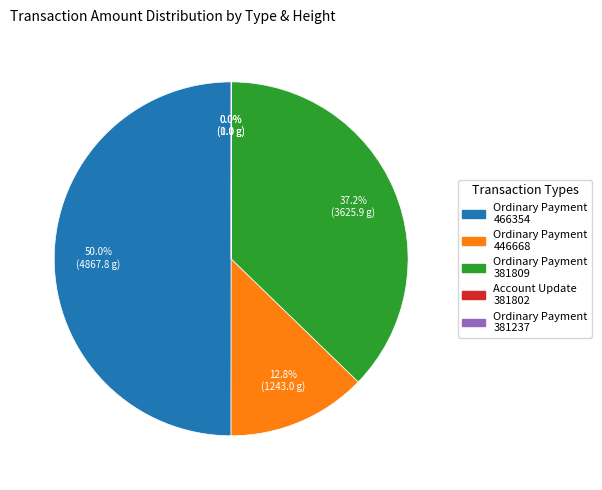

What is the largest slice in the pie chart?

Ordinary Payment 466354